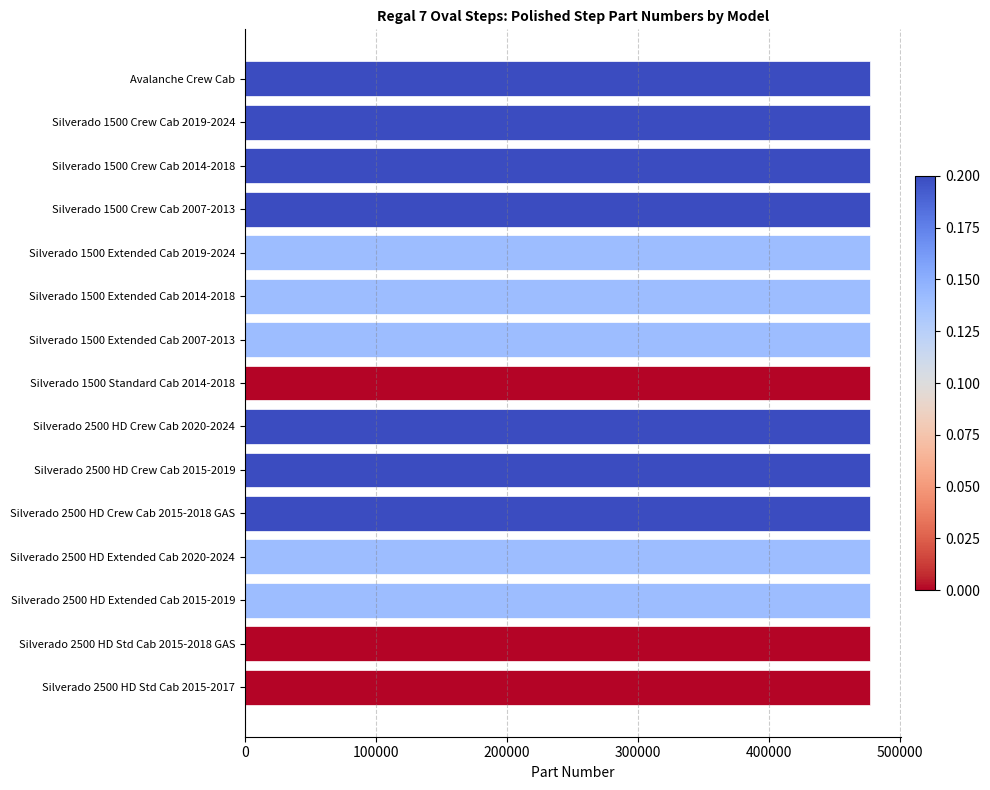

How many values are between 477078 and 477088?

12